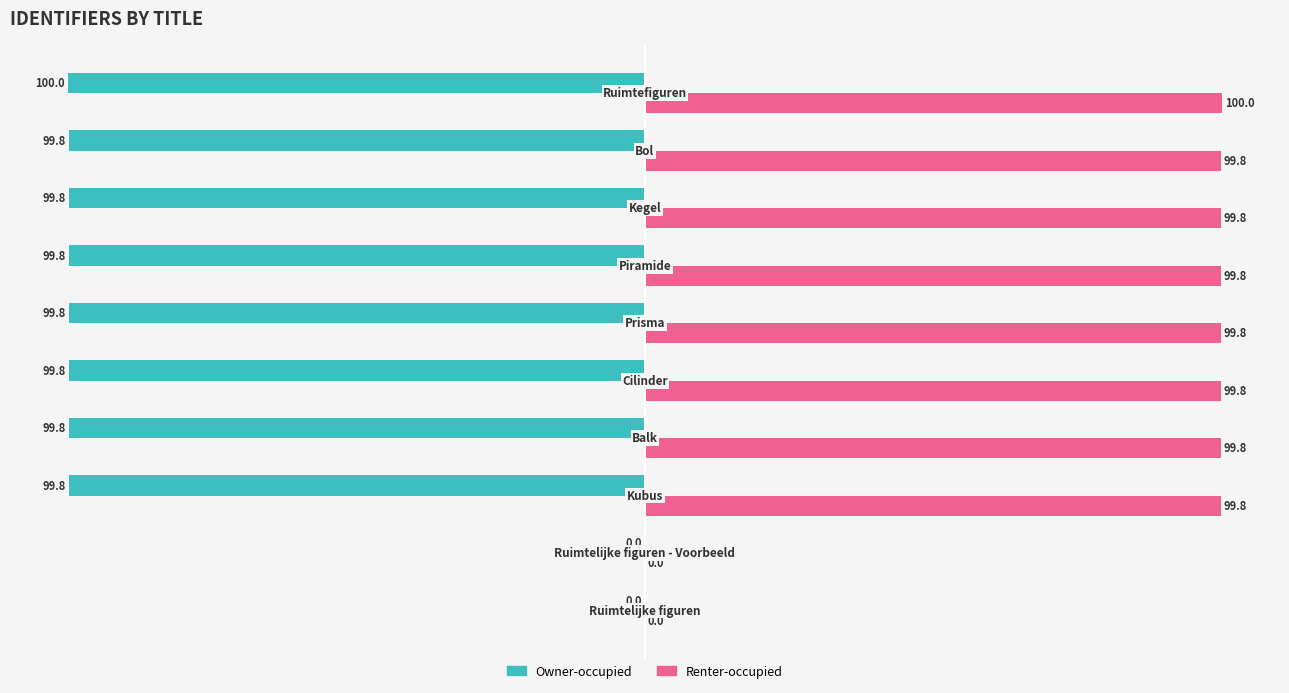

Which series has the largest total across all categories?

Renter-occupied